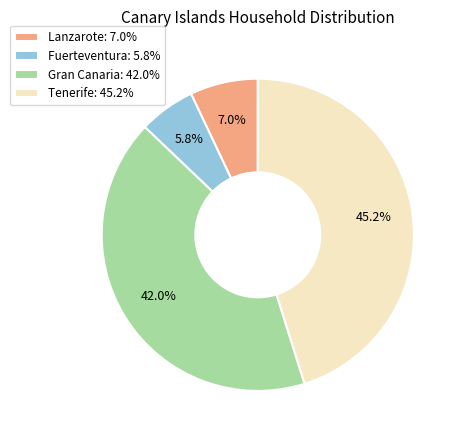

Does Fuerteventura represent more than half of the total?

No